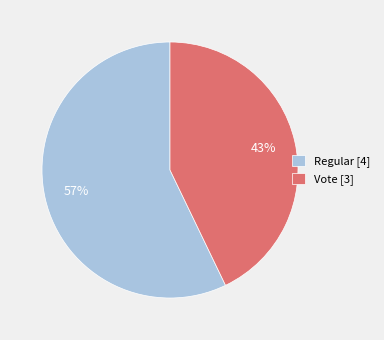

Count the number of slices in the pie.

2